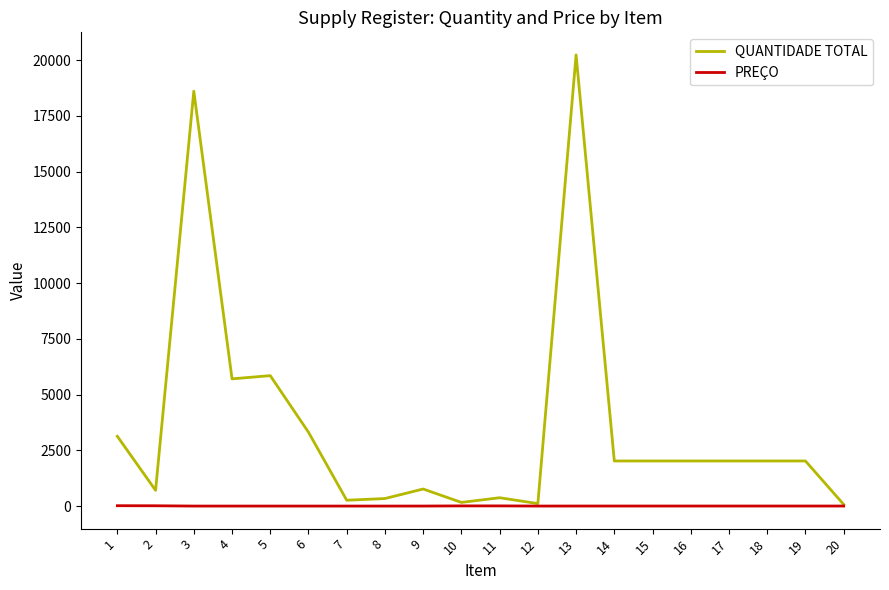

Which series has the largest total across all categories?

QUANTIDADE TOTAL